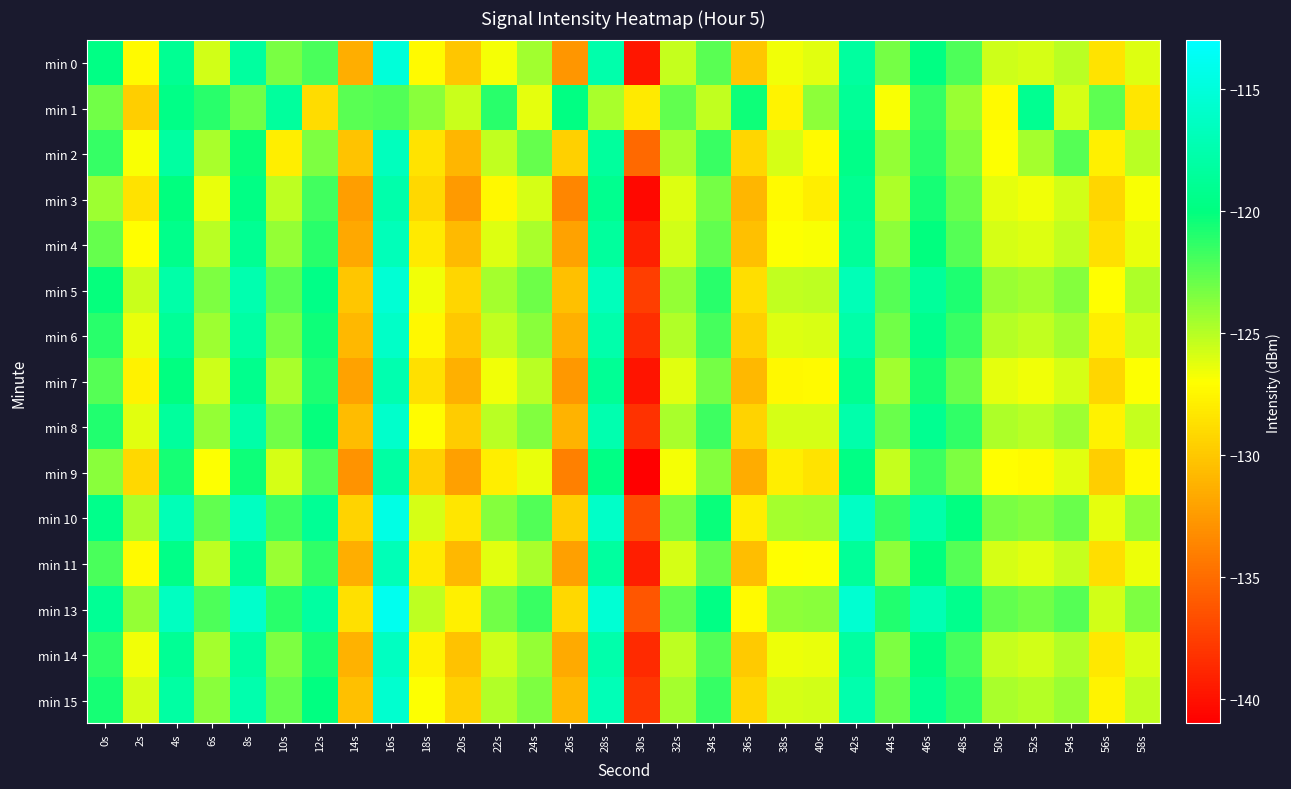

Which has a higher value, 8s or 0s?

8s